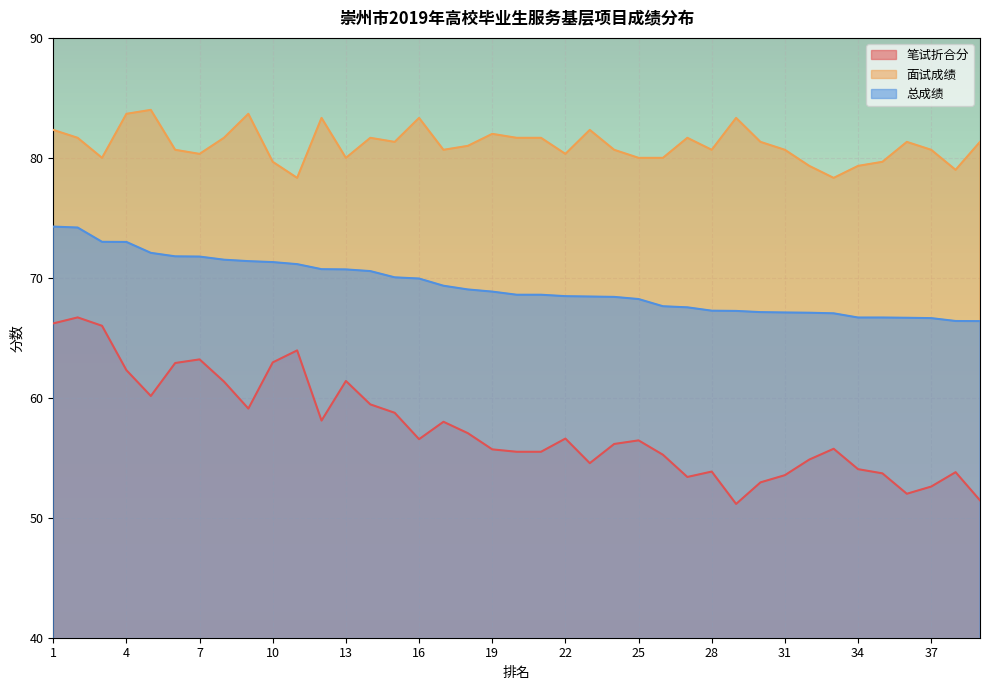

Reading left to right, transcribe all the data shown in this chart.

笔试折合分: 66.2	66.7	66.0	62.3	60.1	62.9	63.2	61.4	59.1	63.0	64.0	58.1	61.4	59.5	58.8	56.5	58.0	57.0	55.7	55.5	55.5	56.6	54.5	56.1	56.5	55.2	53.4	53.9	51.1	53.0	53.5	54.9	55.8	54.0	53.7	52.0	52.6	53.8	51.5
面试成绩: 82.3	81.7	80.0	83.7	84.0	80.7	80.3	81.7	83.7	79.7	78.3	83.3	80.0	81.7	81.3	83.3	80.7	81.0	82.0	81.7	81.7	80.3	82.3	80.7	80.0	80.0	81.7	80.7	83.3	81.3	80.7	79.3	78.3	79.3	79.7	81.3	80.7	79.0	81.3
总成绩: 74.3	74.2	73.0	73.0	72.1	71.8	71.8	71.5	71.4	71.3	71.1	70.7	70.7	70.6	70.0	69.9	69.3	69.0	68.8	68.6	68.6	68.5	68.4	68.4	68.2	67.6	67.5	67.3	67.2	67.1	67.1	67.1	67.0	66.7	66.7	66.7	66.6	66.4	66.4